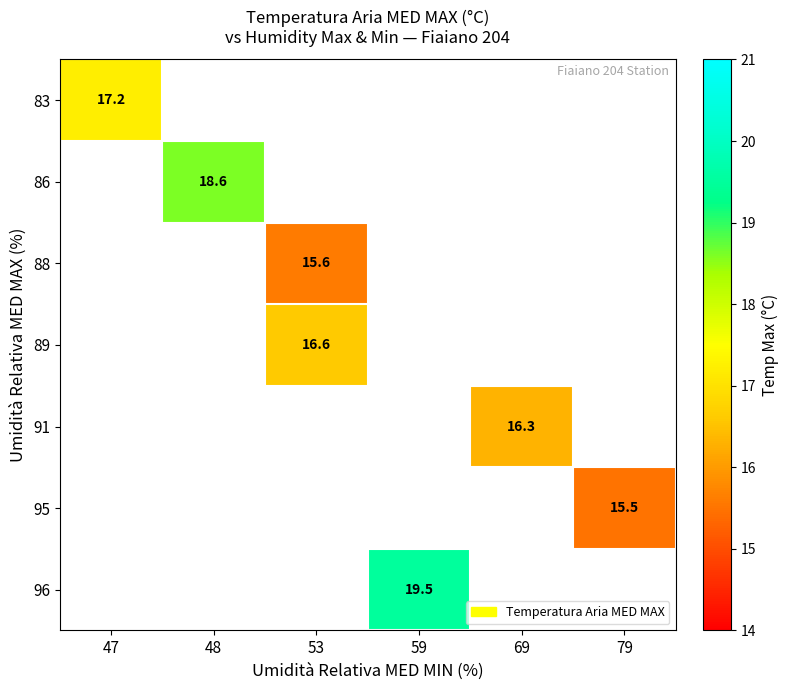

Read the 86 value at 48.

18.6